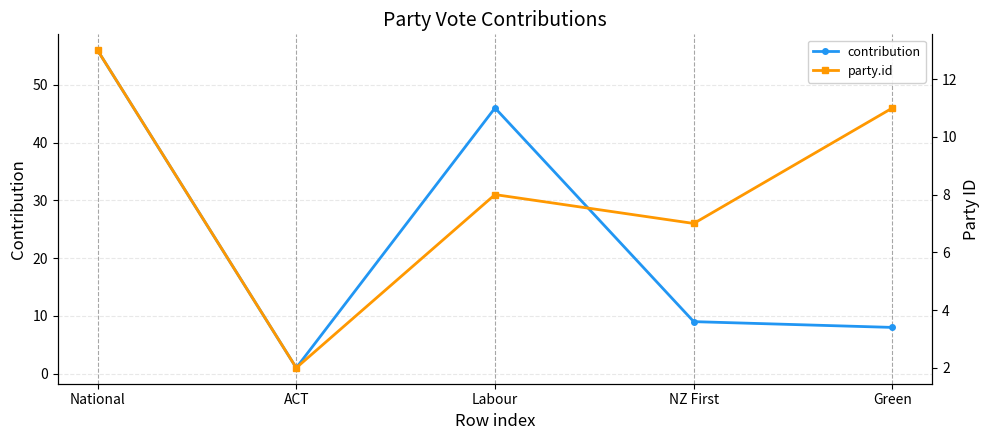

Reading left to right, extract all data points from this chart.

contribution: National=56	ACT=1	Labour=46	NZ First=9	Green=8
party.id: National=13	ACT=2	Labour=8	NZ First=7	Green=11